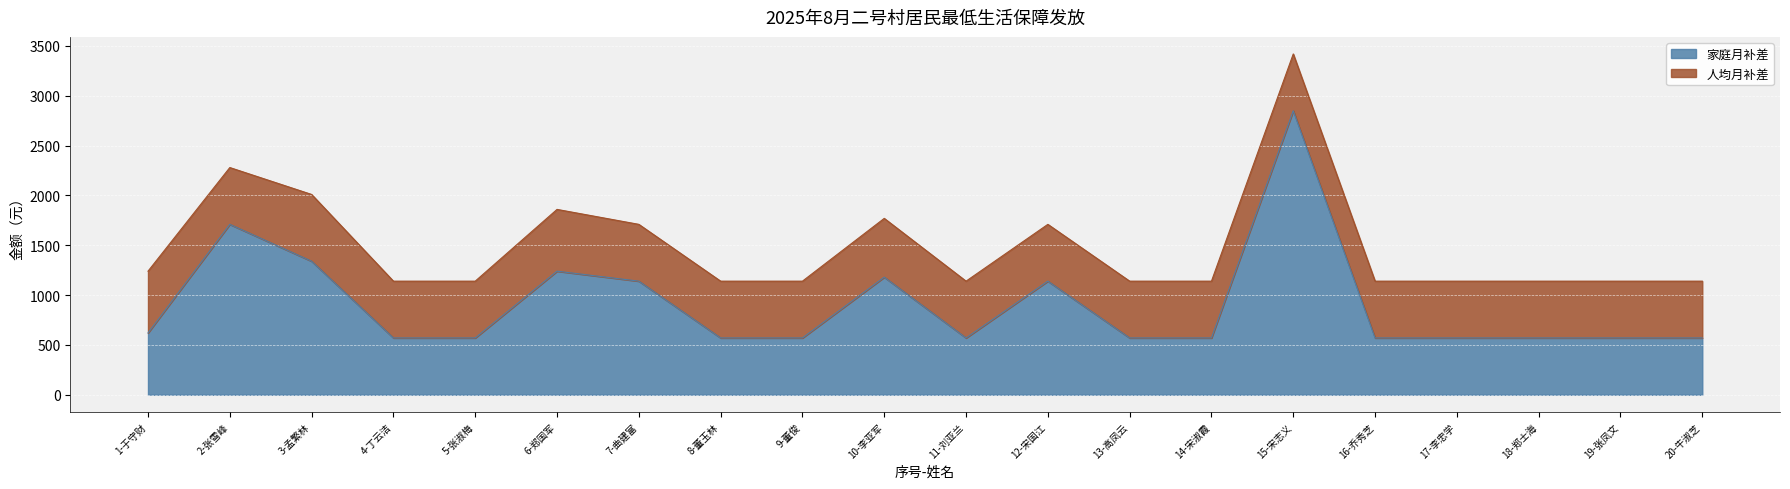

The value at 4-丁云洁 is 570. True or false?

True